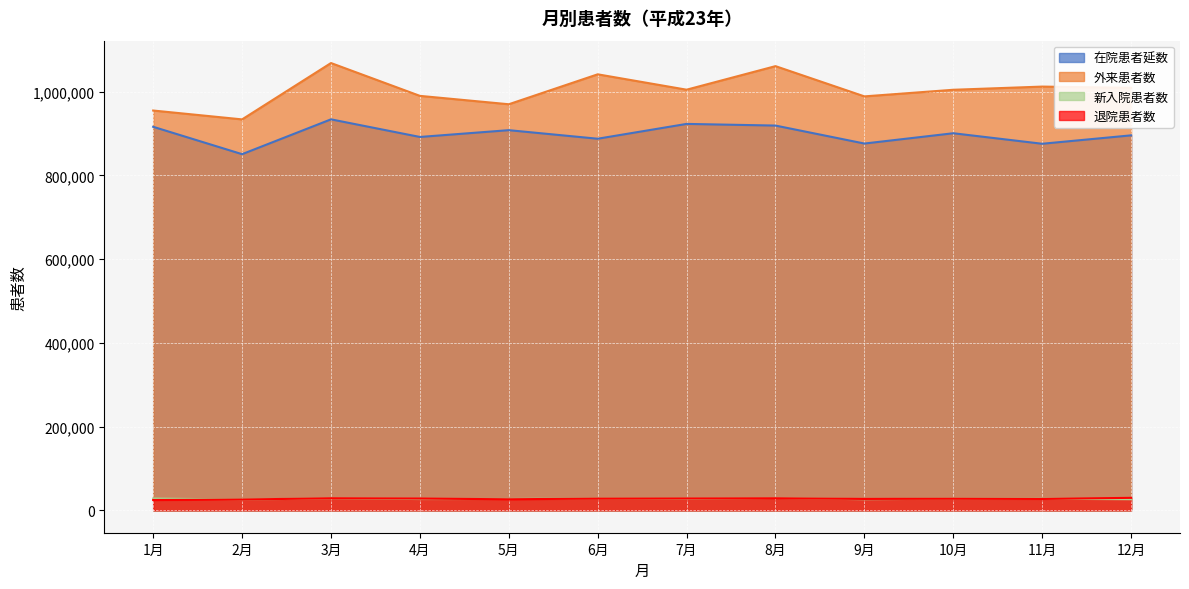

Where is the first local maximum for 新入院患者数?

3月